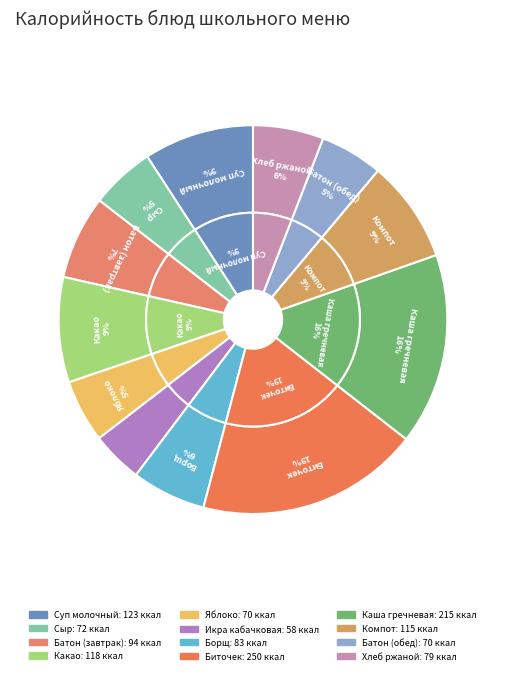

Do Батон домашний (завтрак) and Икра кабачковая together represent more than half of the pie?

No